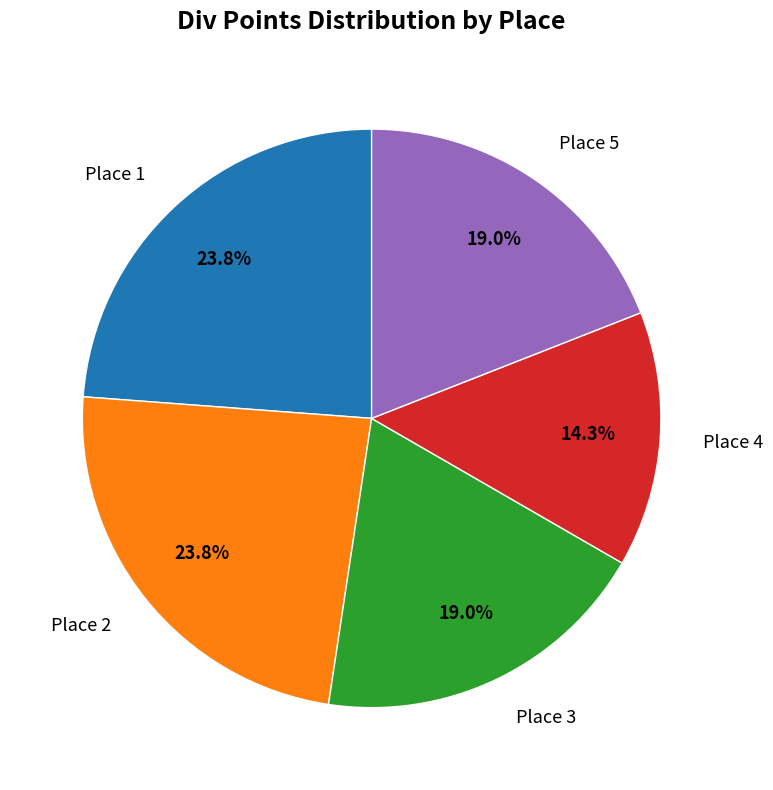

Count the number of slices in the pie.

5